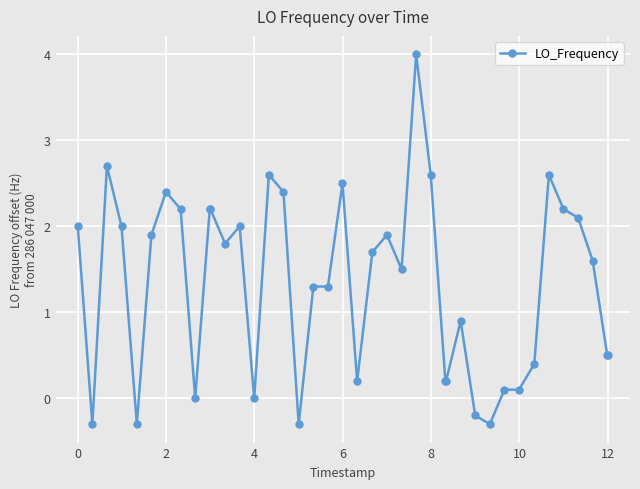

True or false: the data has more than 0 interior local peaks.

True